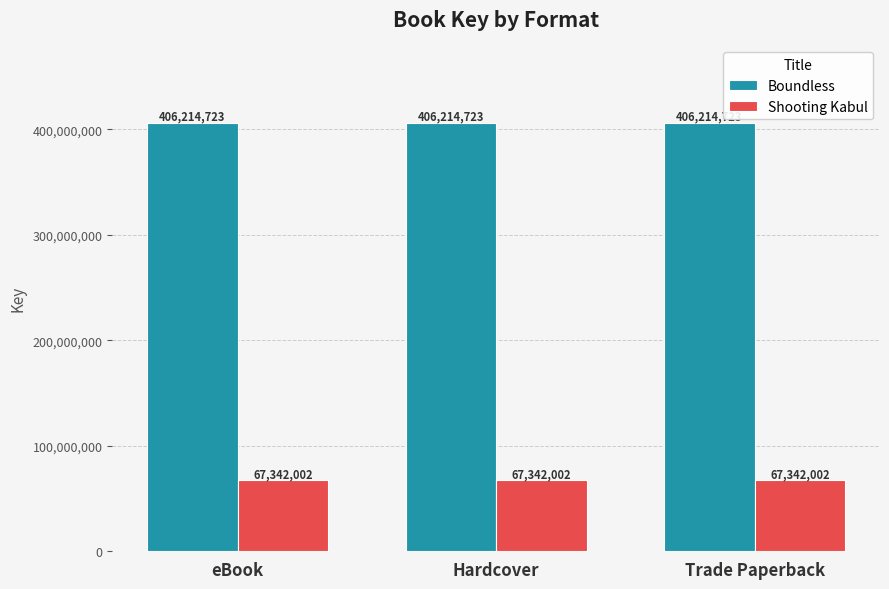

What position from the left is Hardcover?

2